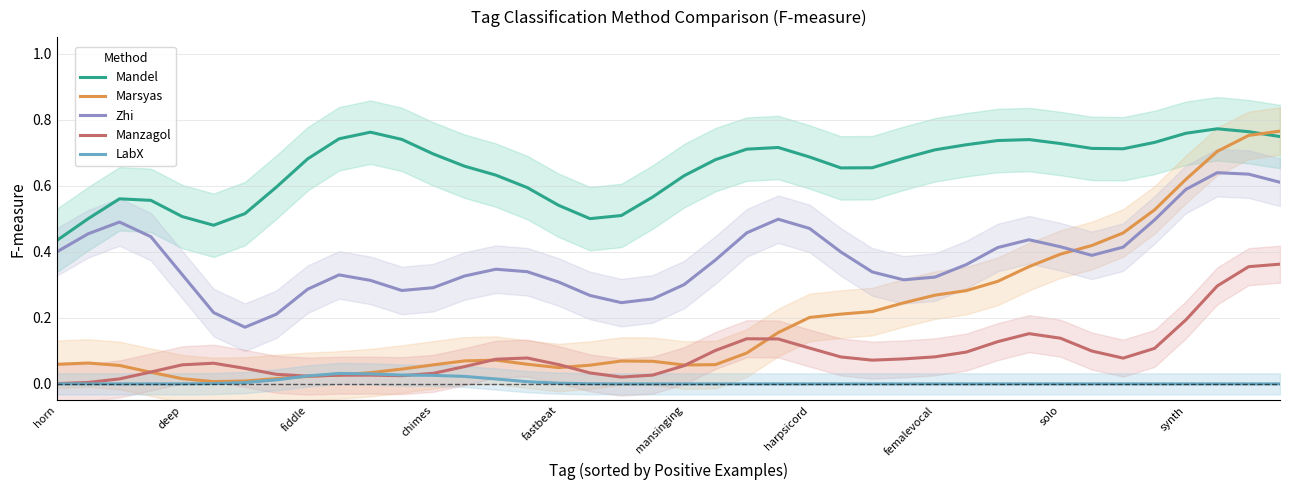

At which label does LabX reach its minimum?

horn